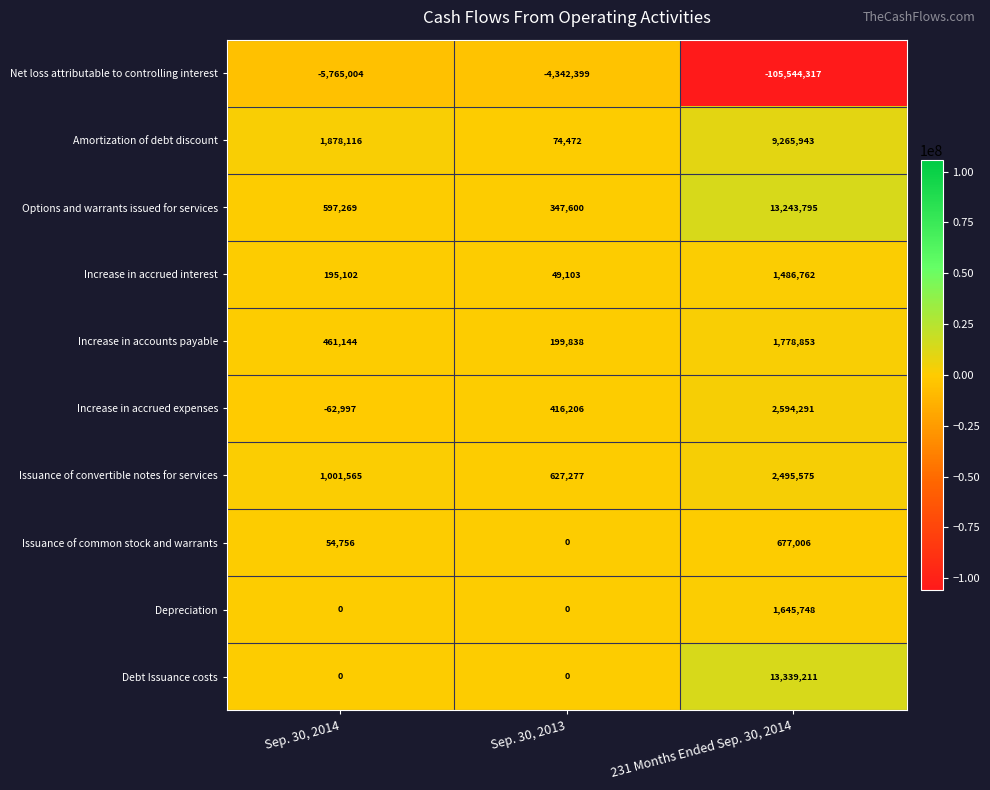

The Issuance of common stock and warrants series shows 452026 at 231 Months Ended Sep. 30, 2014. True or false?

False